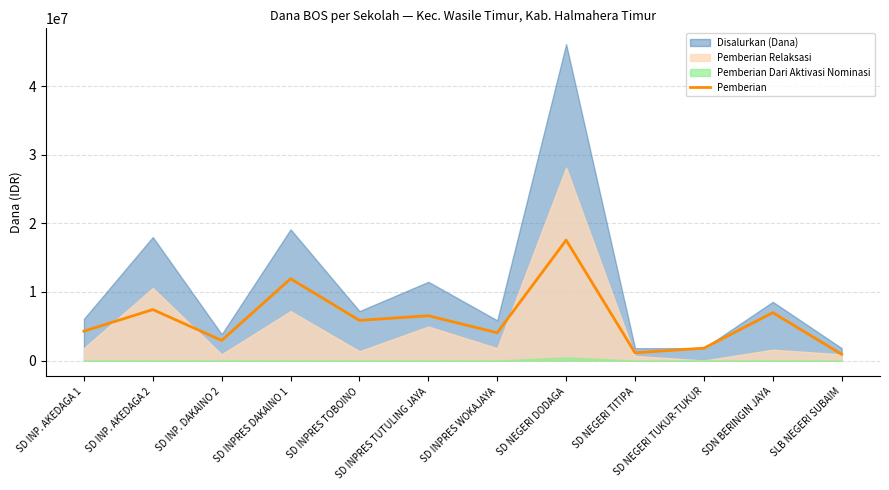

Count the number of values greater than 5850000.

5